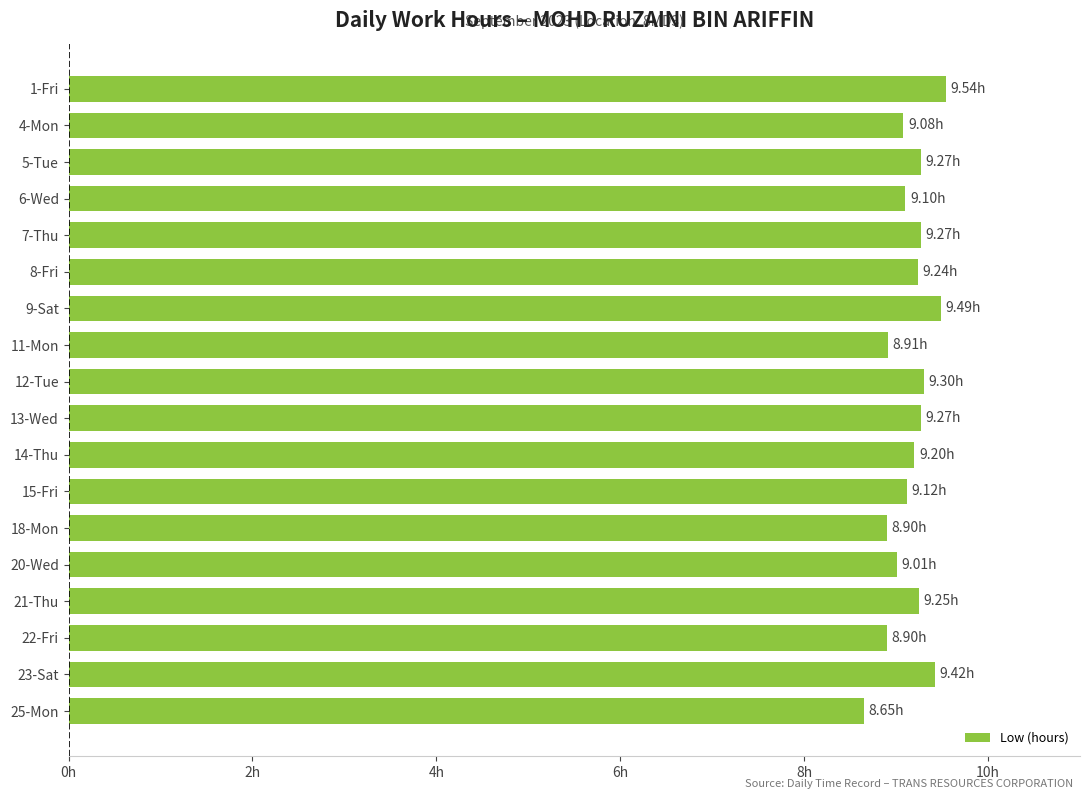

Are the bars grouped side by side (vs. stacked)?

No